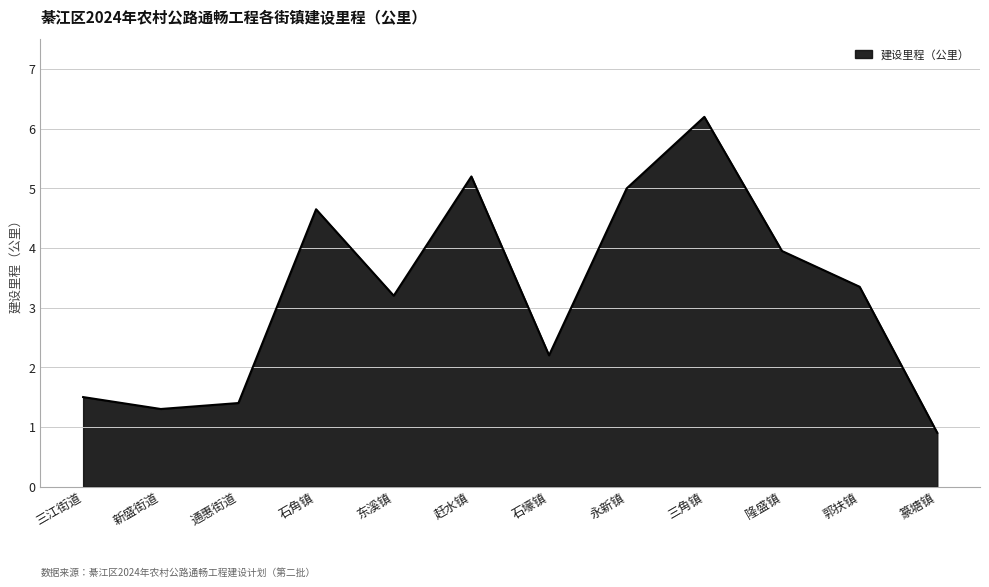

Which label corresponds to the largest value in the chart?

三角镇